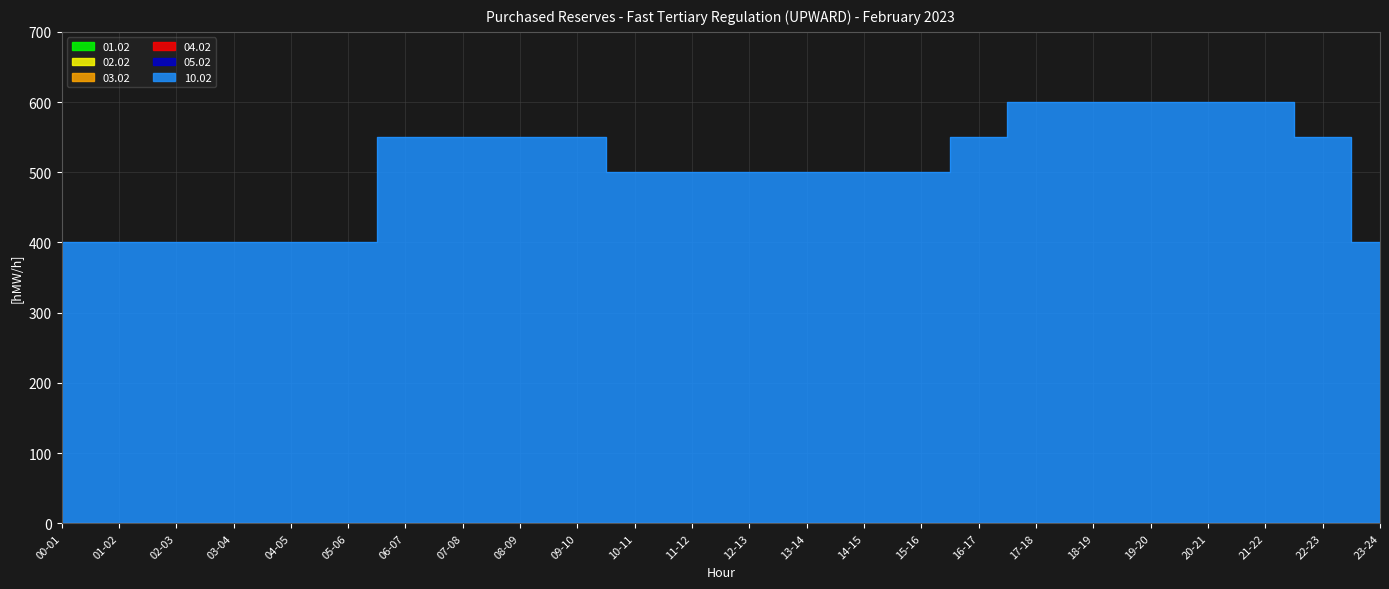

Reading right to left, transcribe all the data shown in this chart.

01.02: 0	0	0	0	0	0	0	0	0	0	0	0	0	0	0	0	0	0	0	0	0	0	0	0
02.02: 0	0	0	0	0	0	0	0	0	0	0	0	0	0	0	0	0	0	0	0	0	0	0	0
03.02: 0	0	0	0	0	0	0	0	0	0	0	0	0	0	0	0	0	0	0	0	0	0	0	0
04.02: 0	0	0	0	0	0	0	0	0	0	0	0	0	0	0	0	0	0	0	0	0	0	0	0
05.02: 0	0	0	0	0	0	0	0	0	0	0	0	0	0	0	0	0	0	0	0	0	0	0	0
10.02: 400	550	600	600	600	600	600	550	500	500	500	500	500	500	550	550	550	550	400	400	400	400	400	400